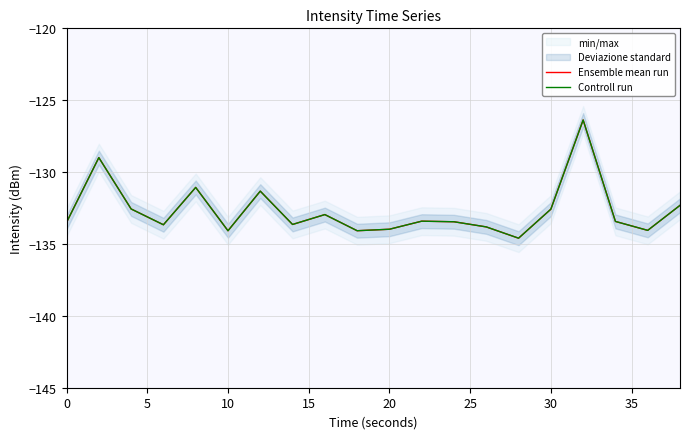

True or false: Controll run and Ensemble mean run intersect in this chart.

False